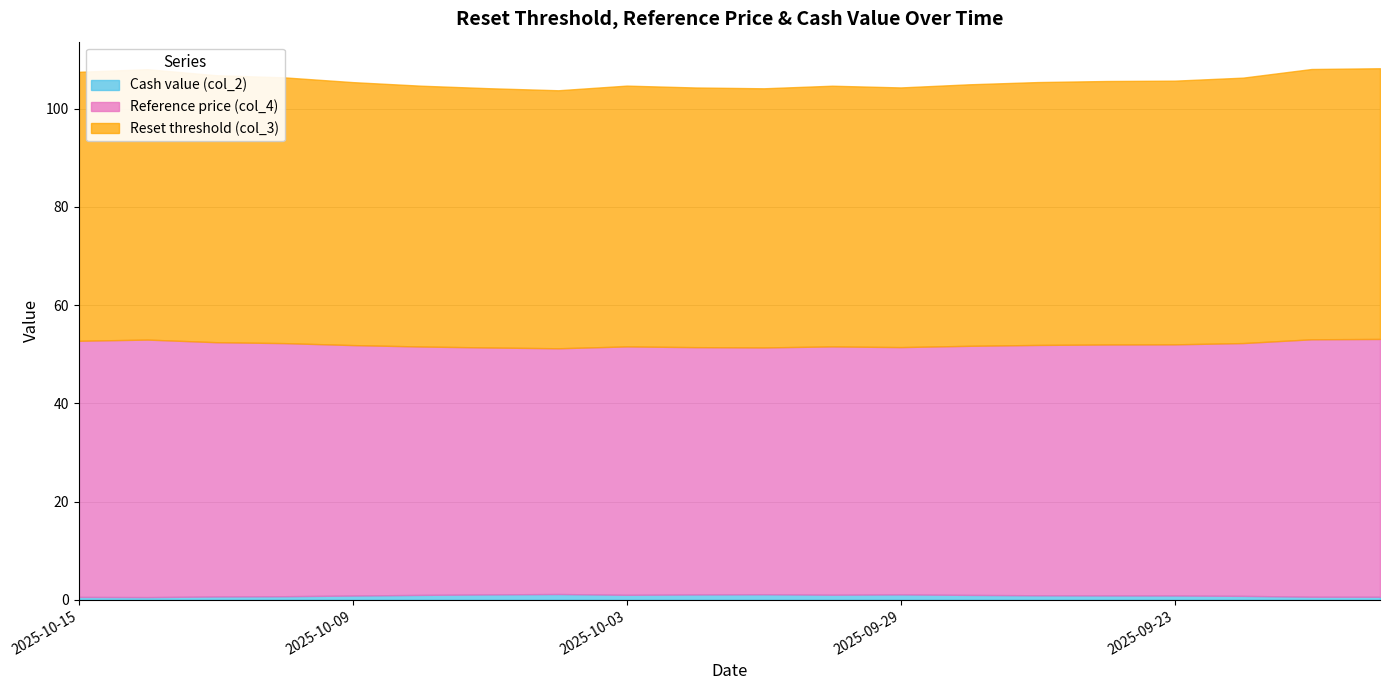

What is the label of the 1st point from the left?

2025-10-15